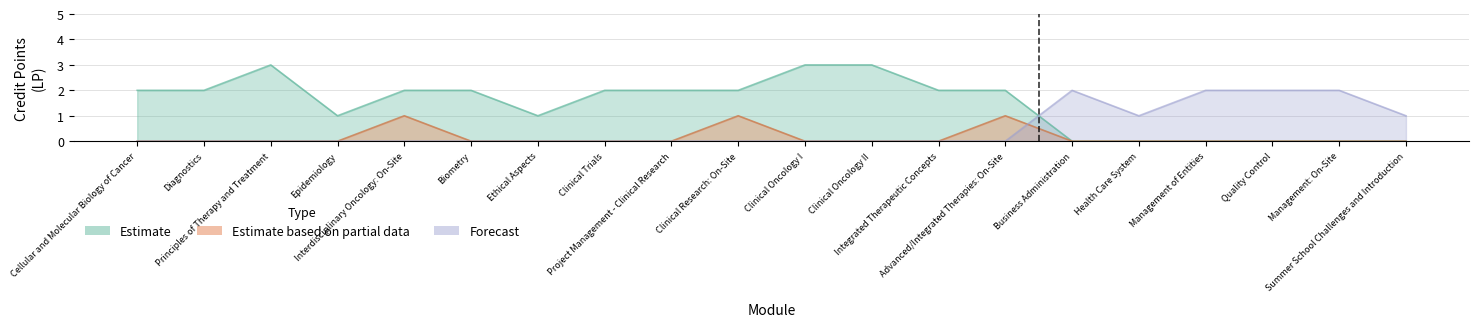

True or false: Estimate based on partial data and Forecast cross at least once.

False